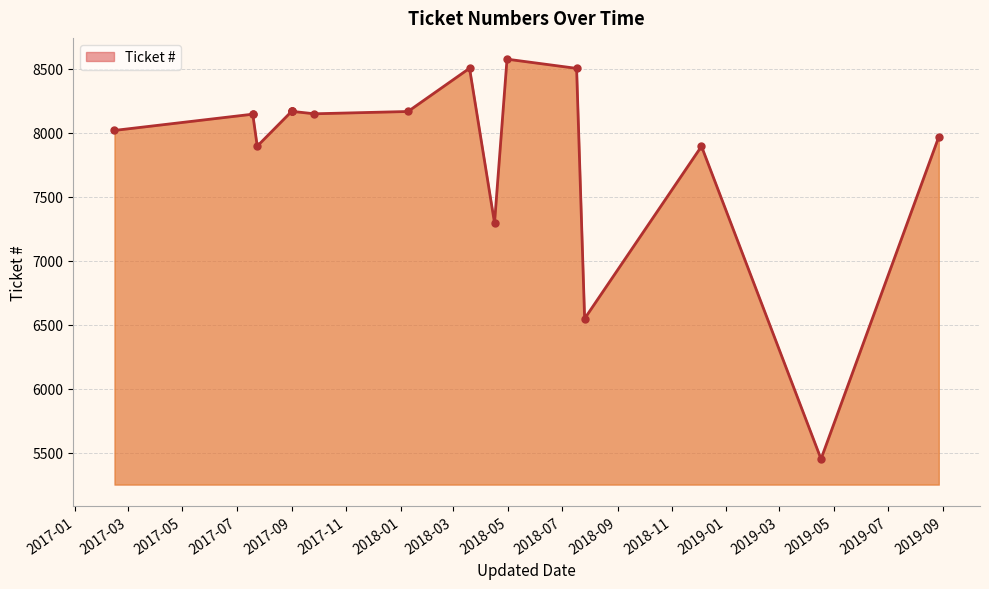

What is the sum of the values at 2017-09-26 and 2017-09-01?

16316